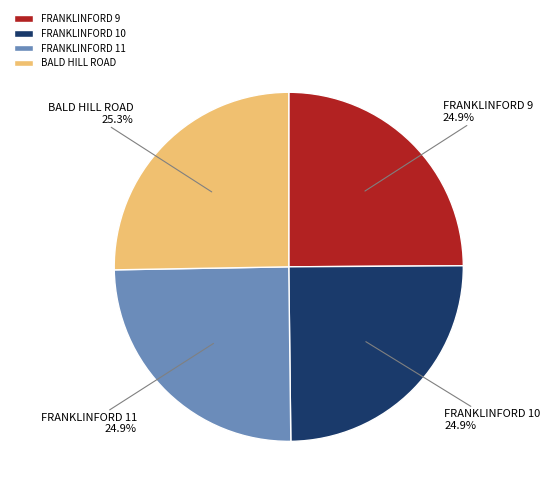

How many slices are in this pie chart?

4